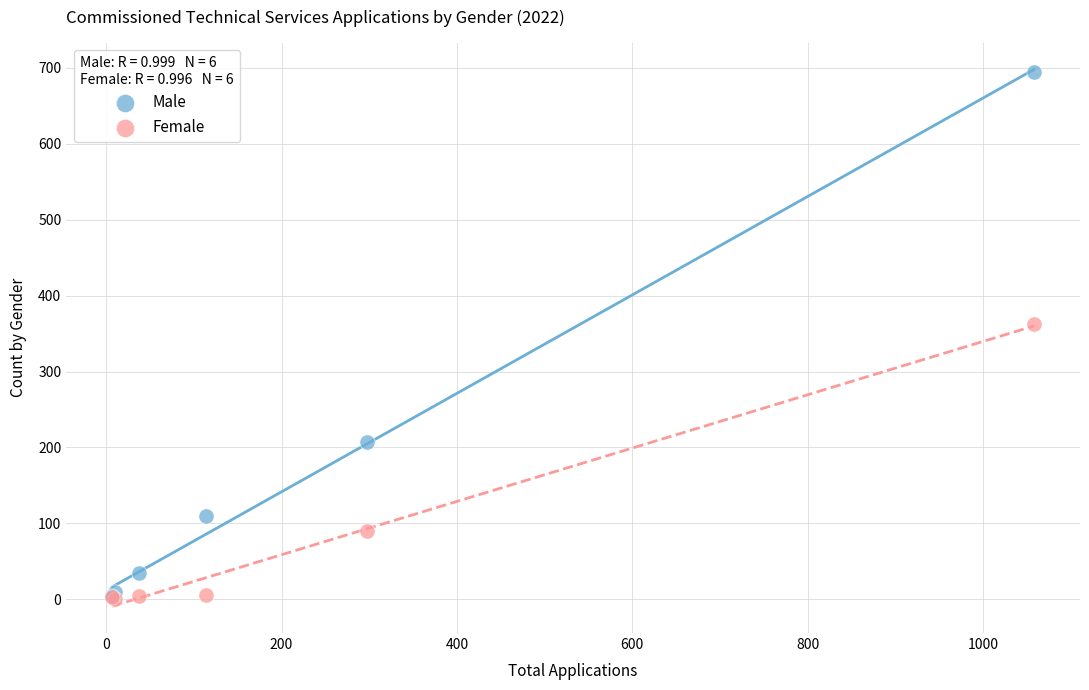

In the Female series, what Y value is closest to 181?

90